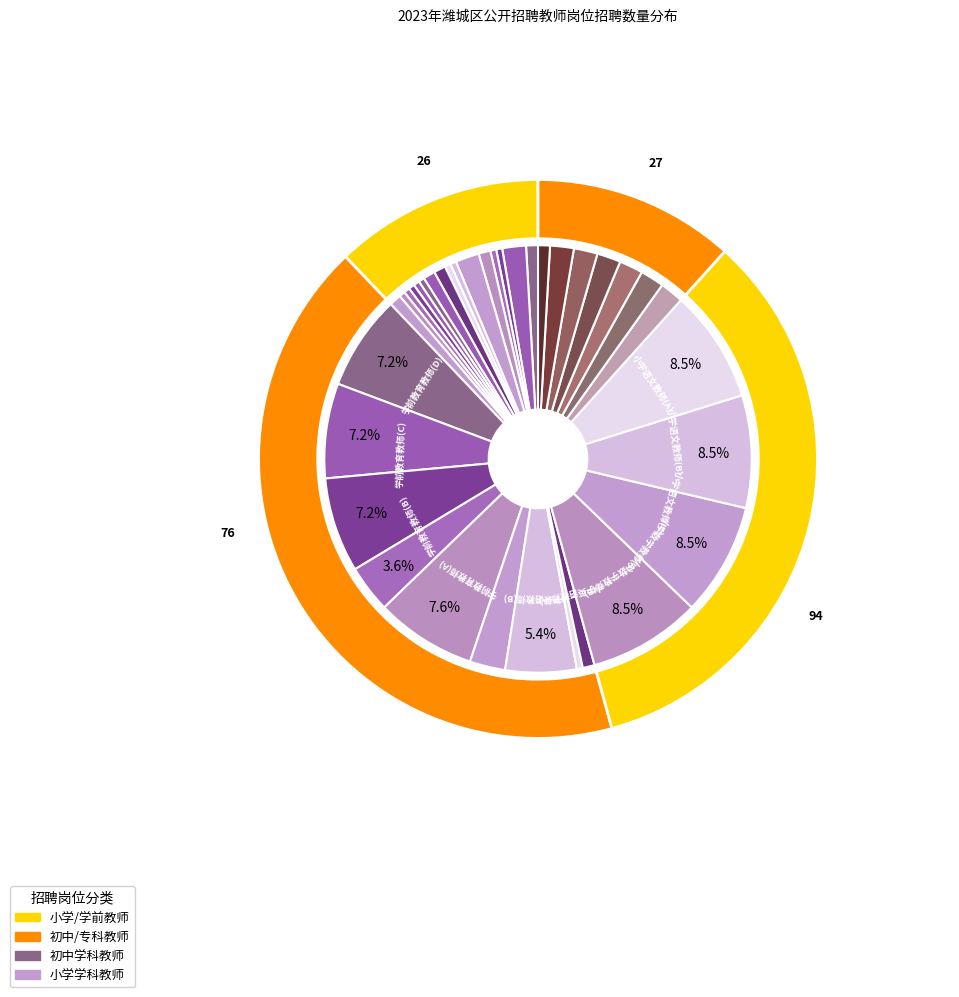

What is the change in value from 初中道德与法治教师(B) to 小学信息技术教师(B)?

+1